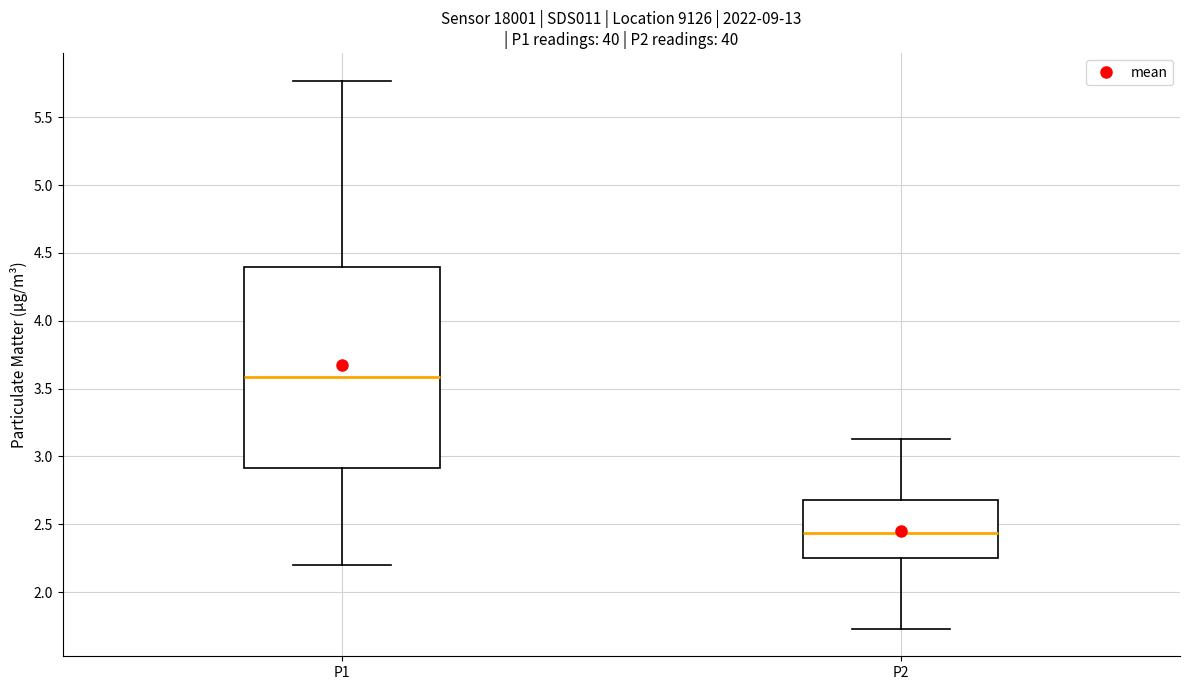

Which box is the tallest, from its lower edge to its upper edge?

P1